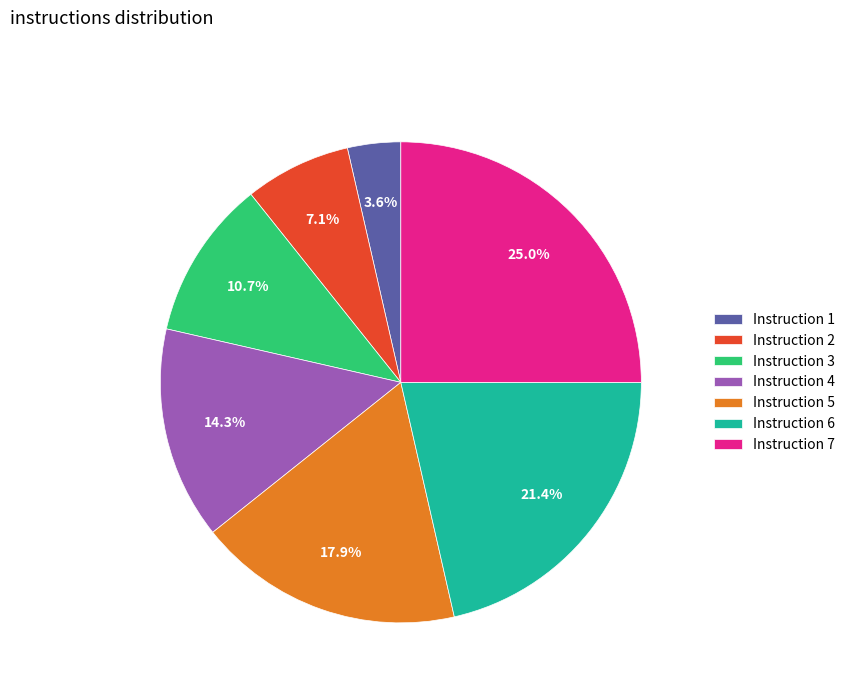

Is the sum of Instruction 6 and Instruction 5 greater than half?

No